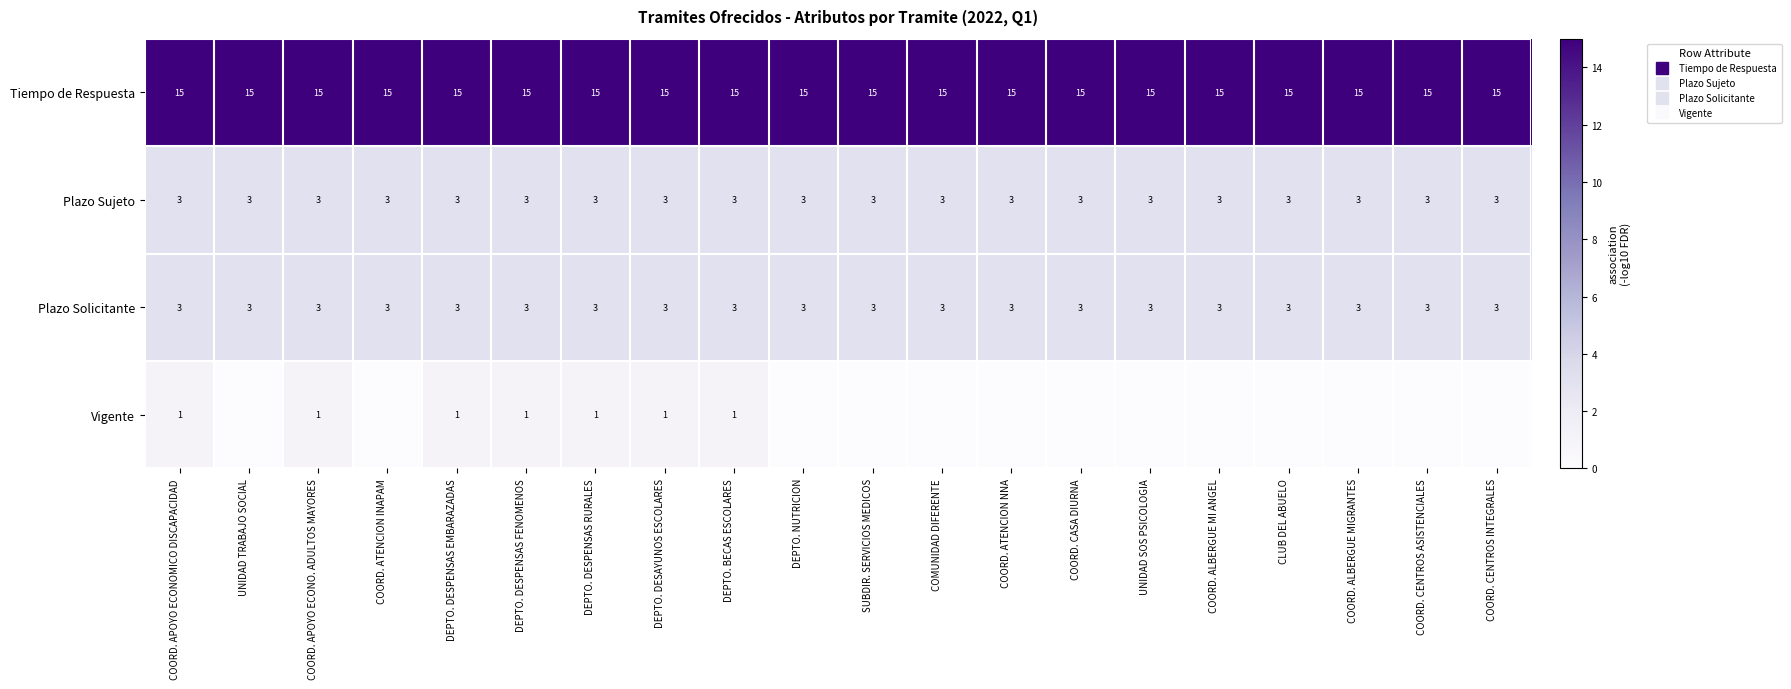

What is the approximate value of Plazo Solicitante at COORD. APOYO ECONOMICO DISCAPACIDAD?

3